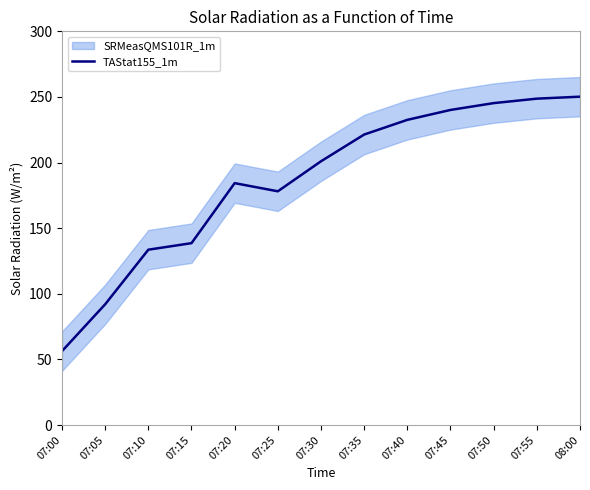

Reading right to left, transcribe all the data shown in this chart.

08:00=250.2	07:55=248.7	07:50=245.3	07:45=240.1	07:40=232.5	07:35=221.3	07:30=201.0	07:25=178.1	07:20=184.3	07:15=138.6	07:10=133.6	07:05=92.0	07:00=56.3